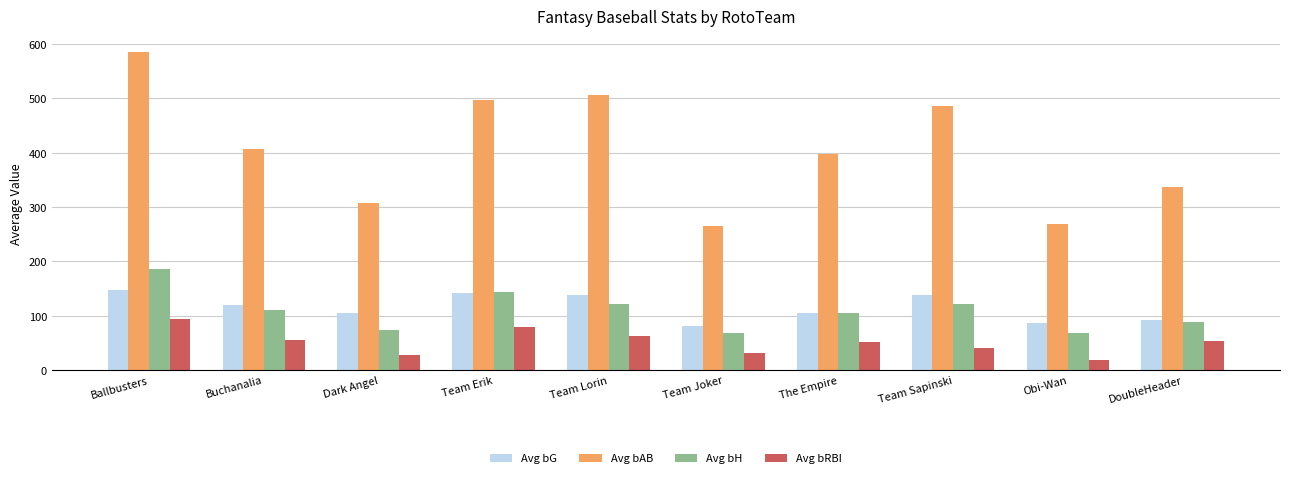

Between Team Erik and DoubleHeader, which series saw the biggest shift?

Avg bAB